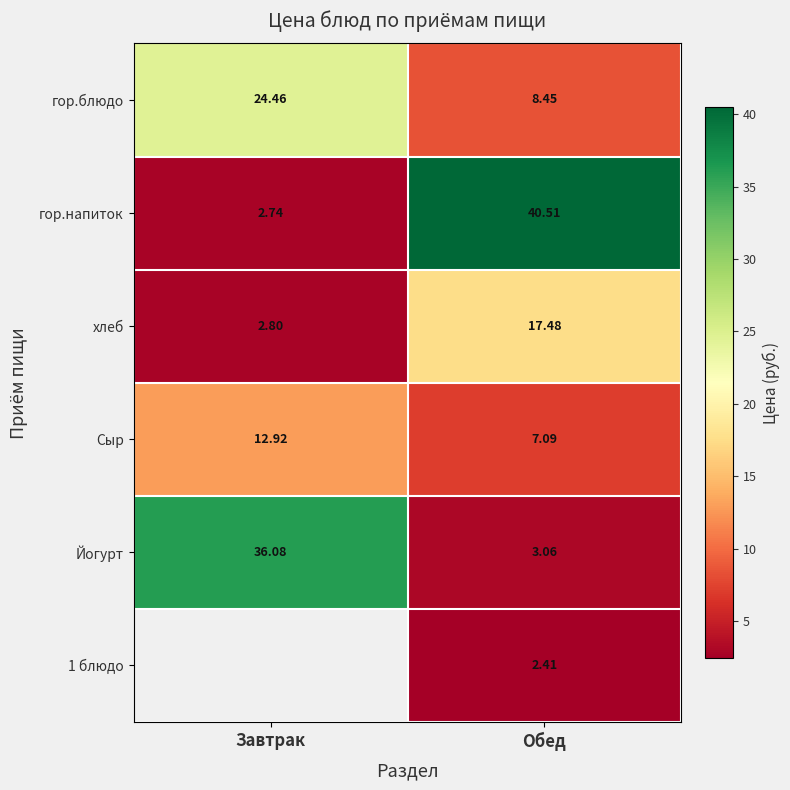

At which label is хлеб closest to 10?

Завтрак